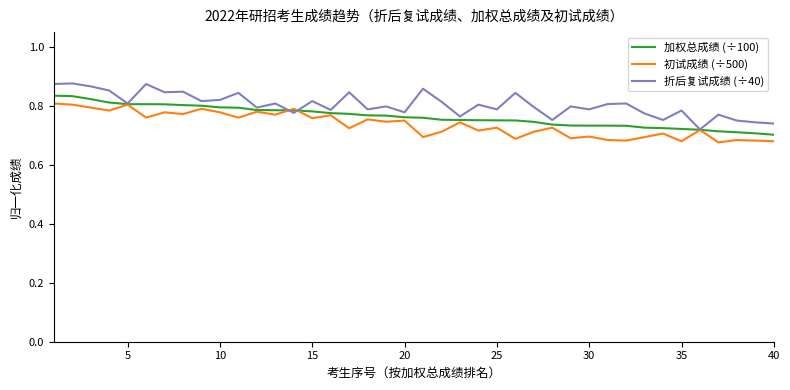

List the series in order of their overall mean, lowest first.

初试成绩 (÷500), 加权总成绩 (÷100), 折后复试成绩 (÷40)